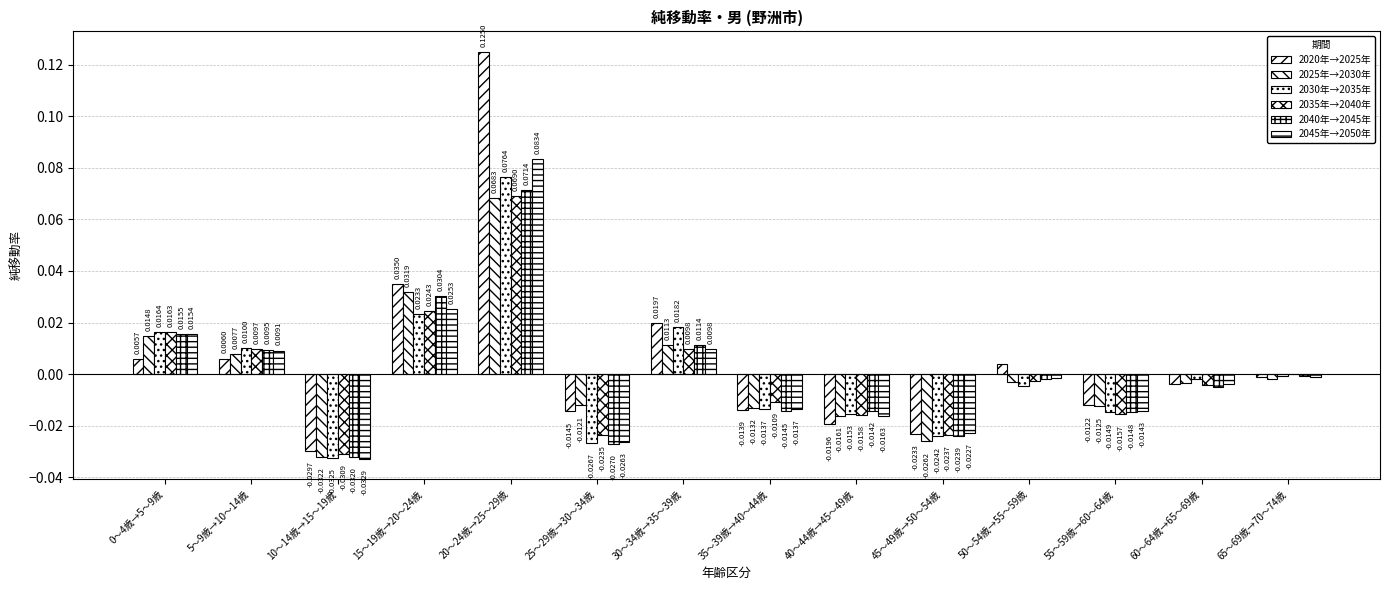

How many values in the 2045年→2050年 series exceed 0?

5